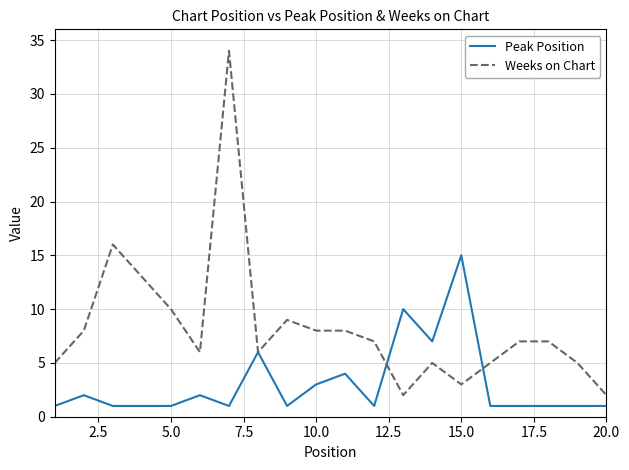

Does the chart display data point markers on the line(s)?

No